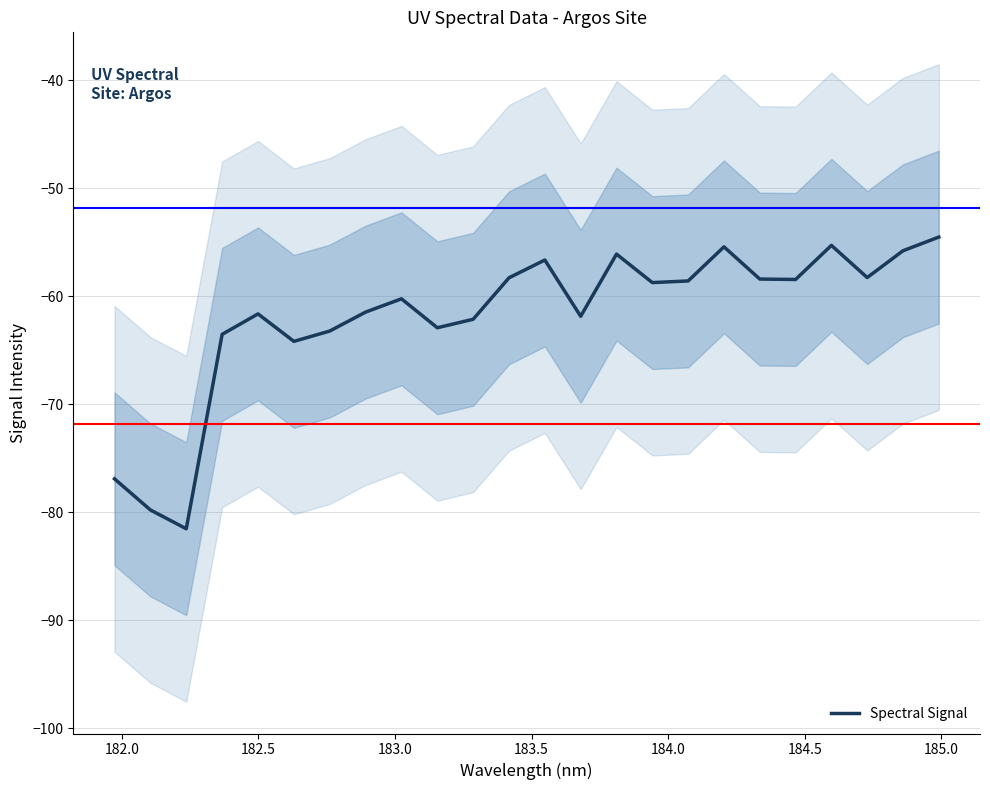

What is the difference between the maximum and minimum values?

27.0